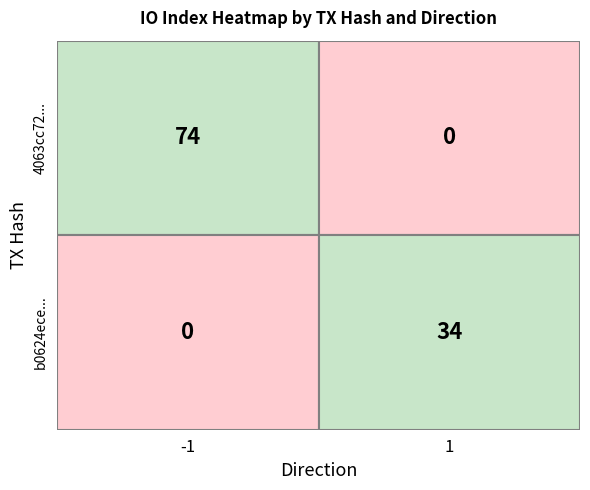

How many values in the b0624ece... series are below 34?

1